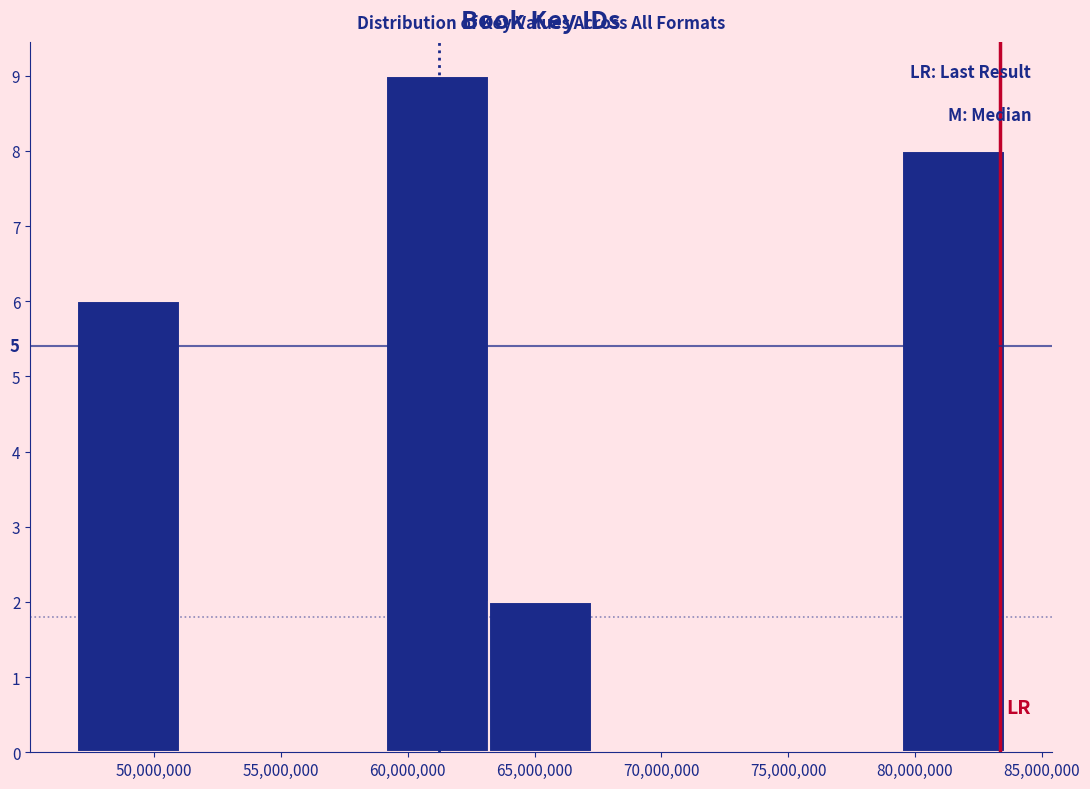

Over which range of the x-axis is the bar tallest?

59000000 to 63000000